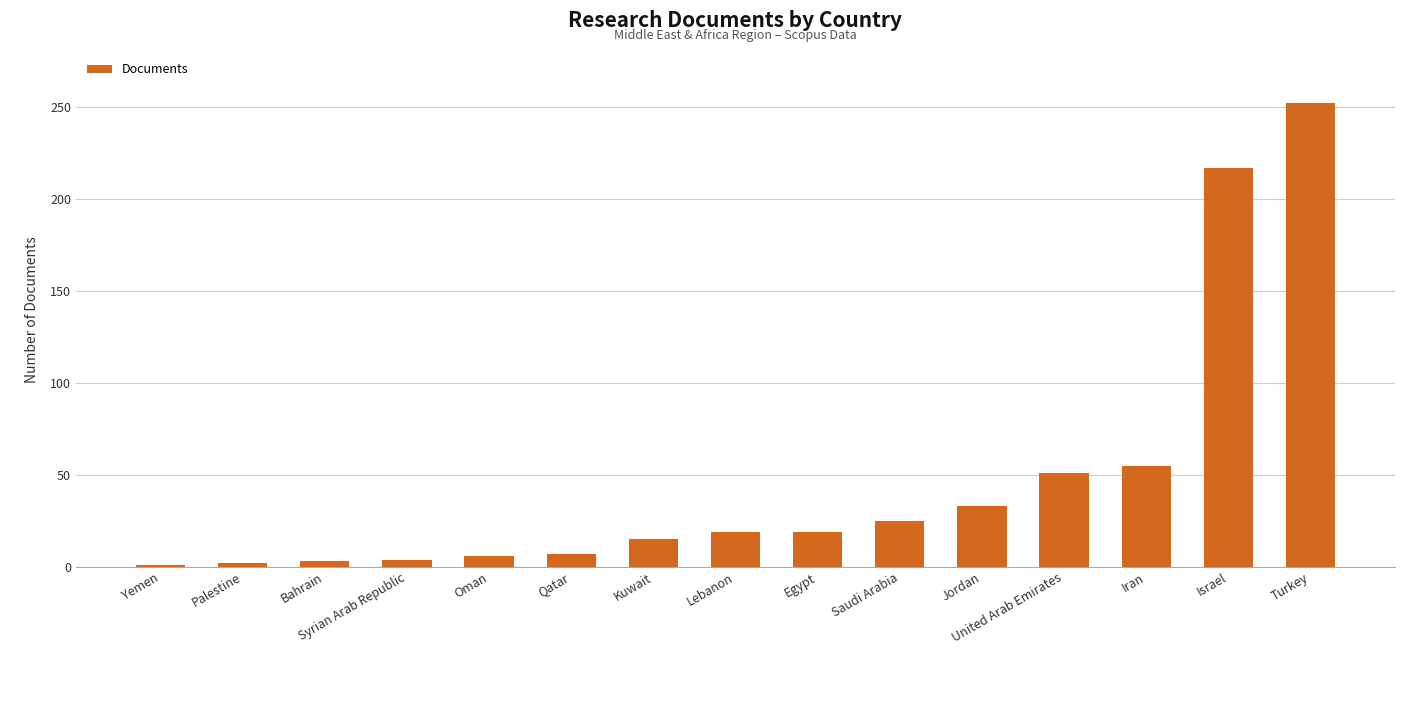

Read the value at Jordan, to the nearest 5.

35